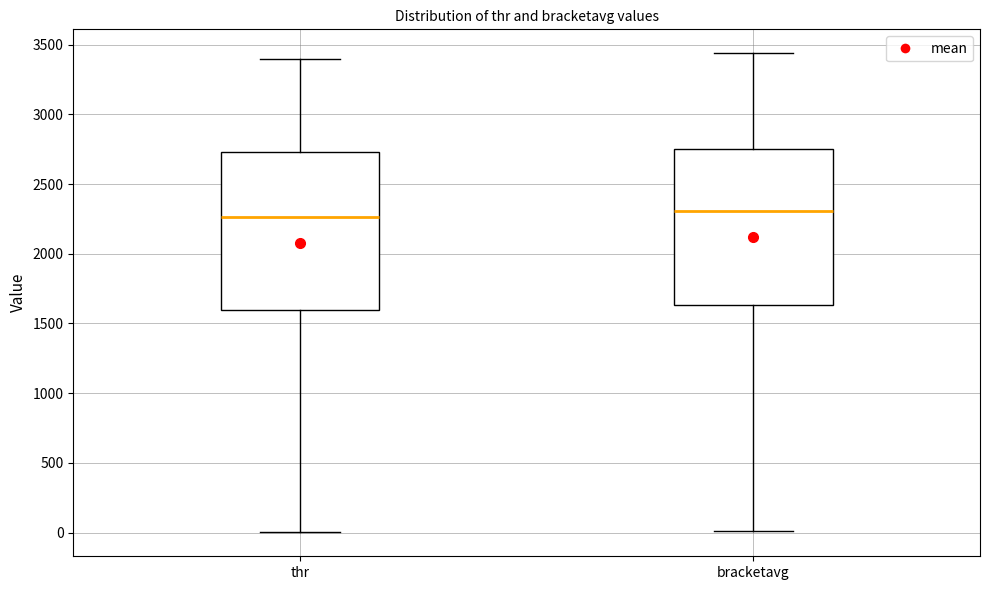

Where is the upper edge of the box for thr on the y-axis? The values are not printed on the chart, so give them approximately, as read against the axis.

2750